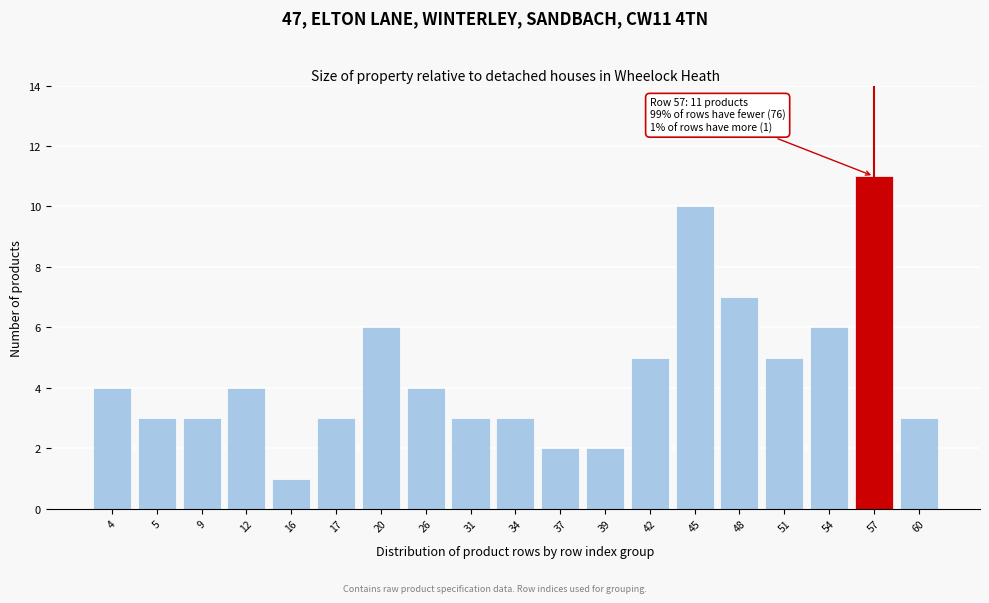

Reading left to right, extract all data points from this chart.

4	3	3	4	1	3	6	4	3	3	2	2	5	10	7	5	6	11	3